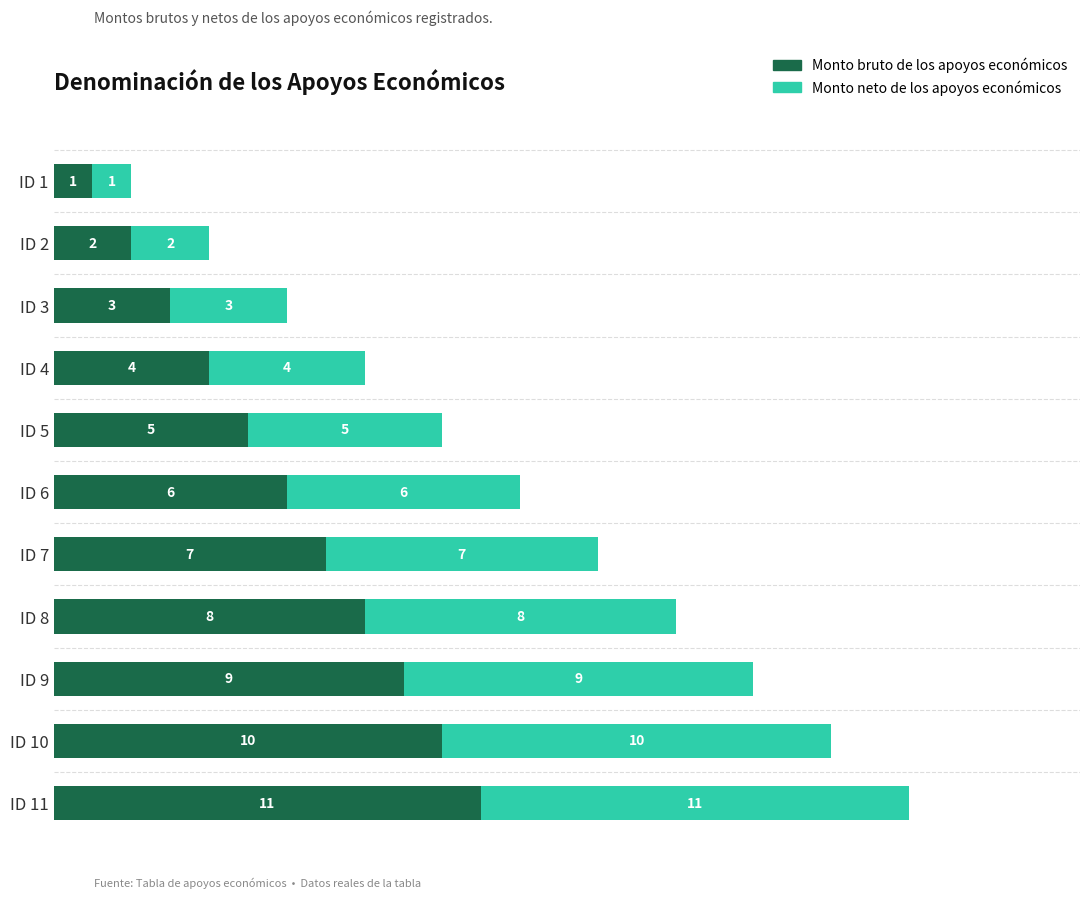

At which category is the sum across all series the highest?

ID 11